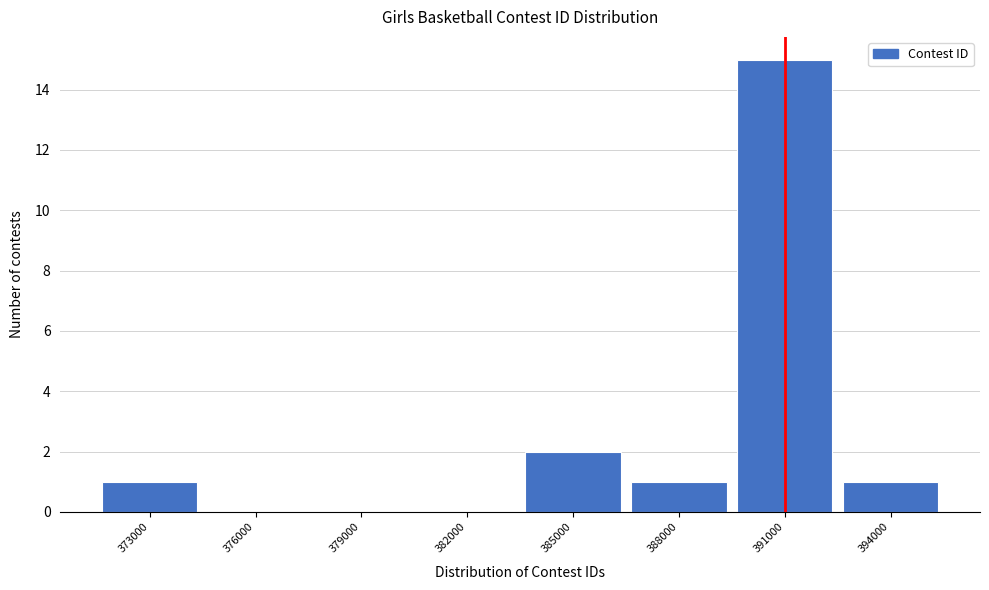

Reading left to right, extract all data points from this chart.

373000=1	376000=0	379000=0	382000=0	385000=2	388000=1	391000=15	394000=1